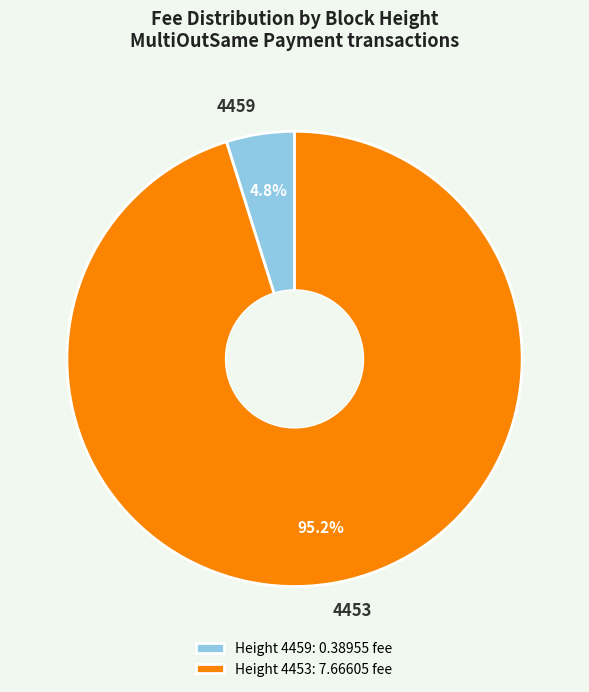

What percentage is NOT represented by 4453?

4.8%